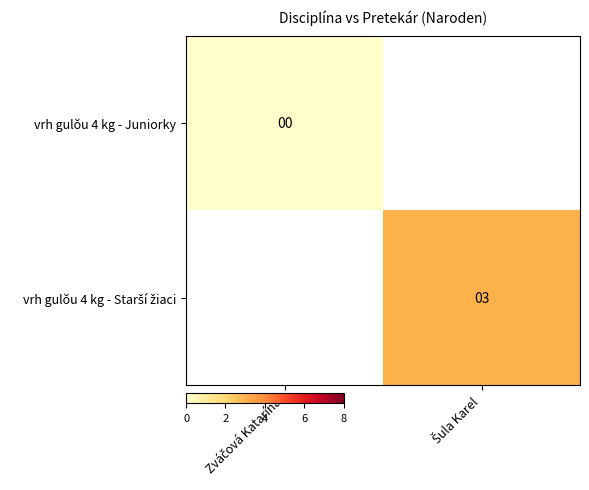

Between Zváčová Katarína and Šula Karel, which is larger?

Šula Karel